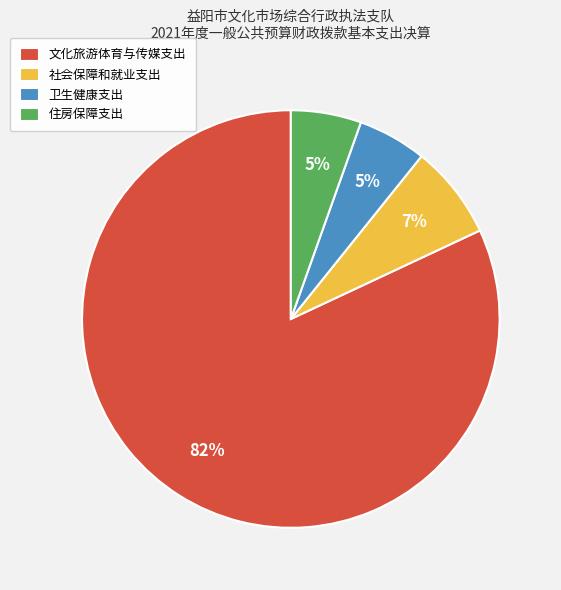

How many segments does this pie chart have?

4